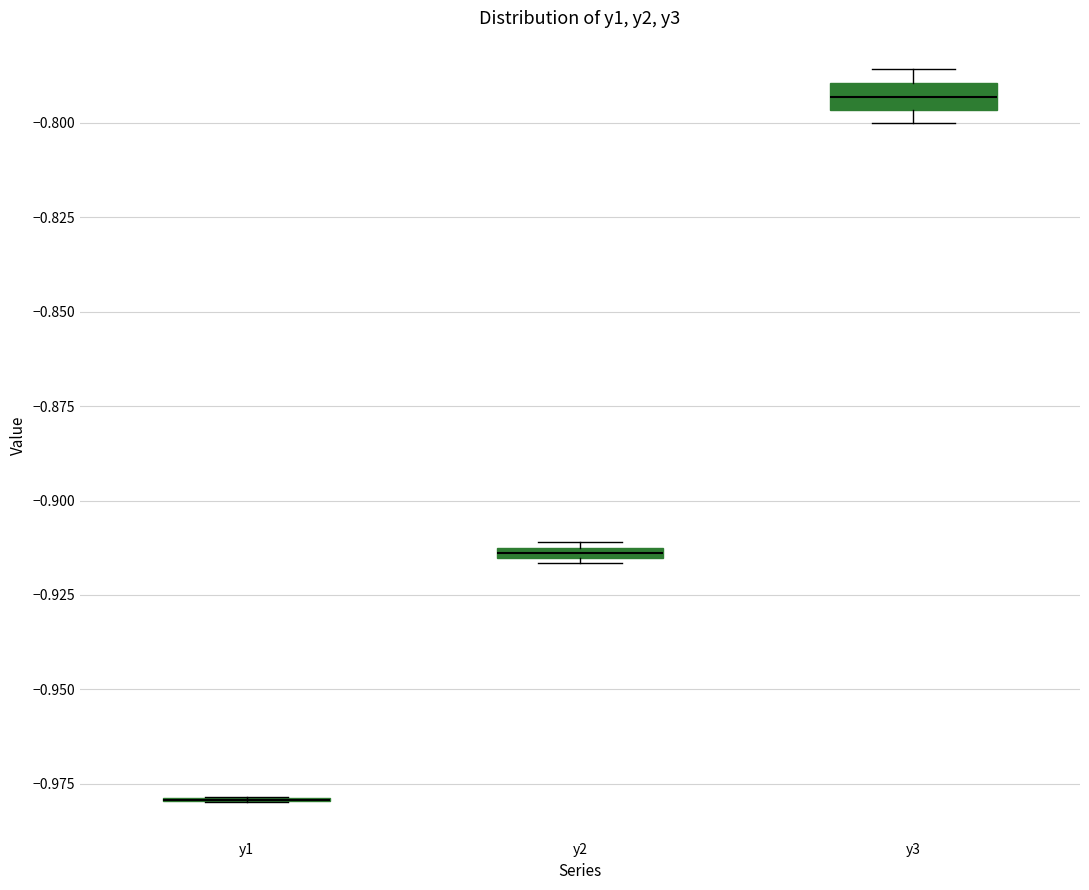

Where is the upper edge of the box for y3 on the y-axis? The values are not printed on the chart, so give them approximately, as read against the axis.

-0.790